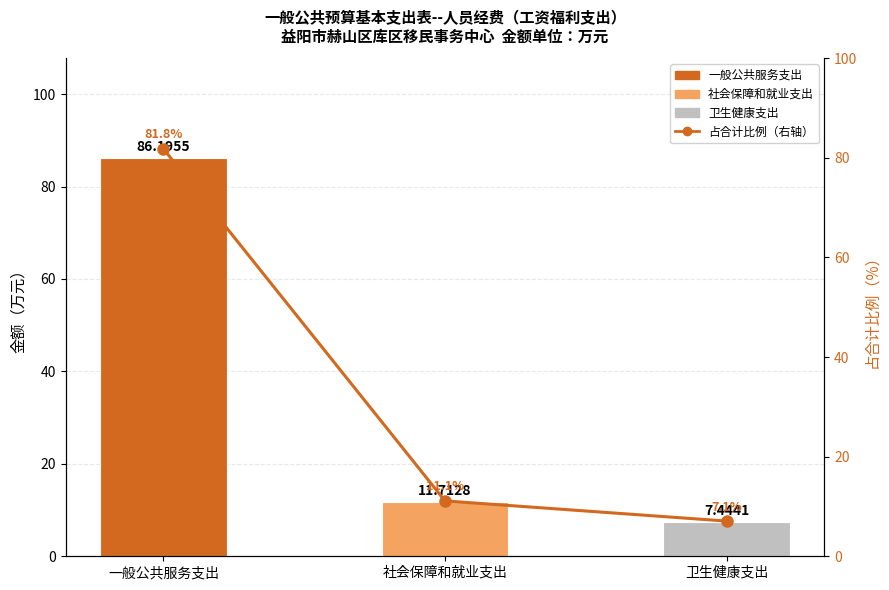

What is the difference between the maximum and minimum values?

74.8